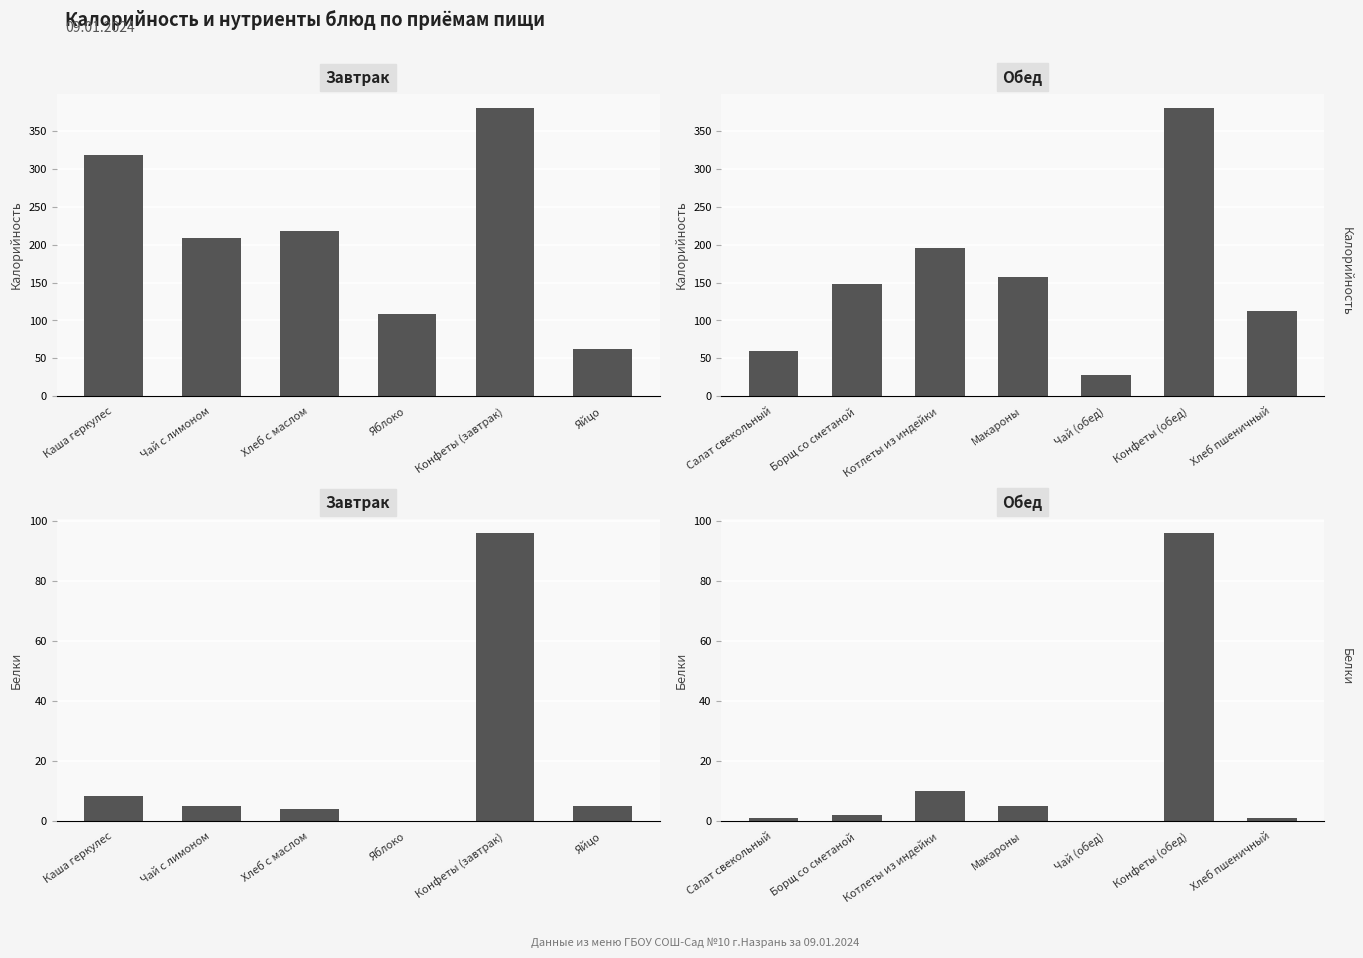

What is the value of the Калорийность bar at the 6th from the left?

380